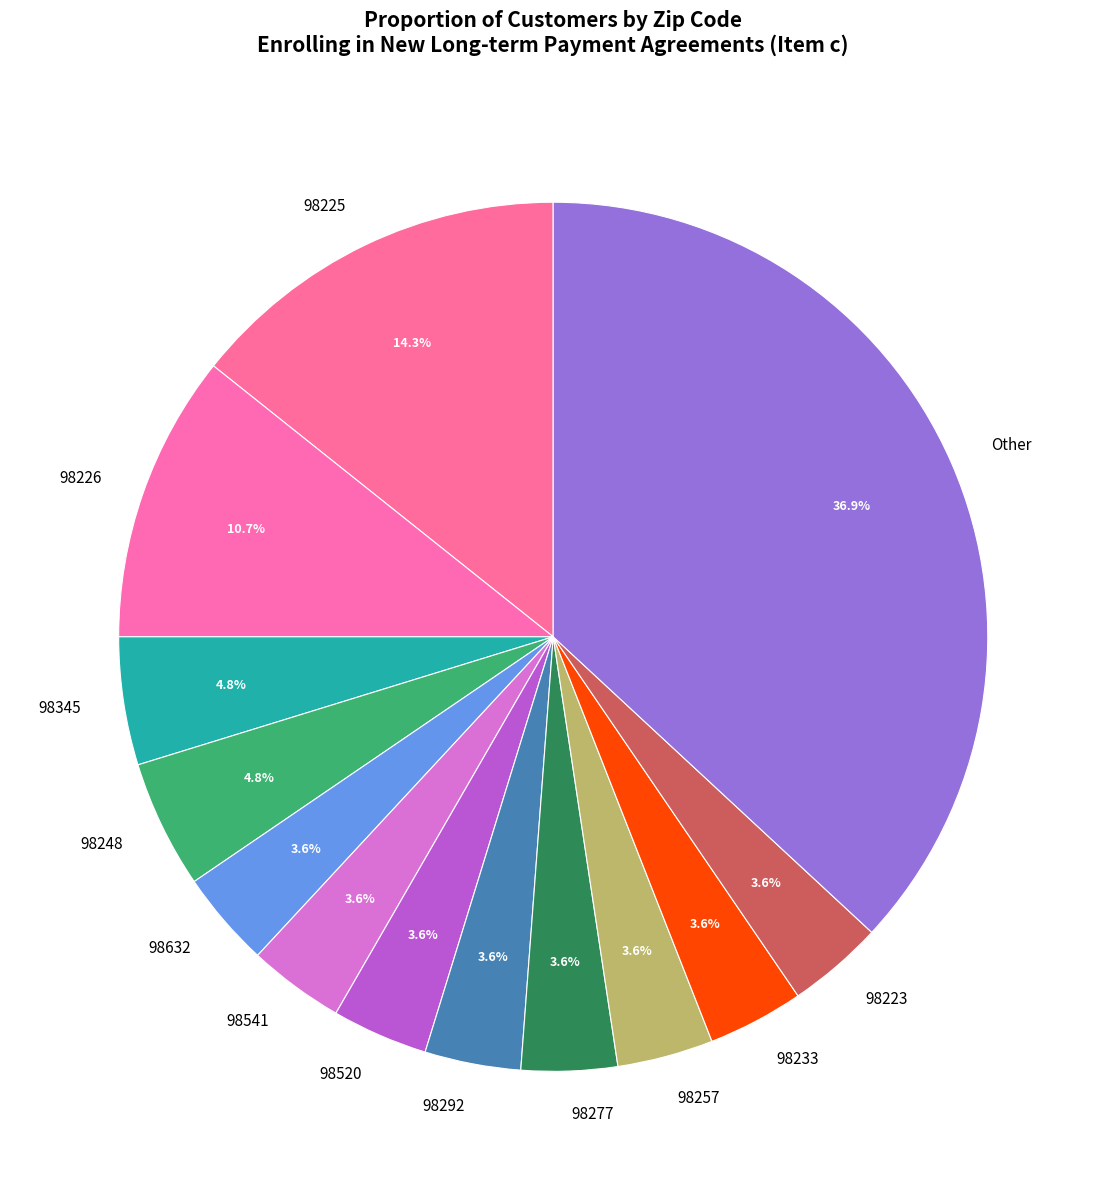

How much of the chart is everything except 98223?

96.4%